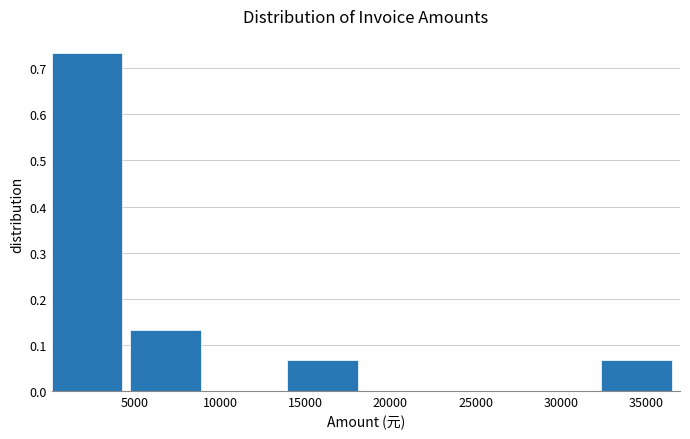

Reading left to right, transcribe this chart: for each bar, give the range it covers on the x-axis and its height. Neither the bar edges nor the heights are printed on the chart, so give them approximately, as read against the axes.

0 to 4500: 0.73
4500 to 9500: 0.13
9500 to 14000: 0
14000 to 18500: 0.07
18500 to 23000: 0
23000 to 28000: 0
28000 to 32500: 0
32500 to 37000: 0.07